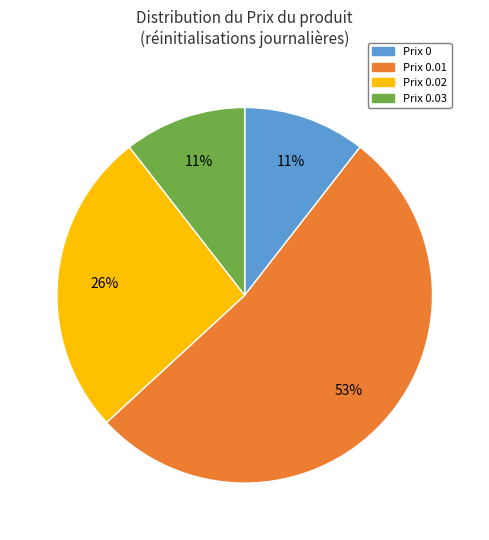

The Prix 0.03 slice represents 20% of the pie. True or false?

False